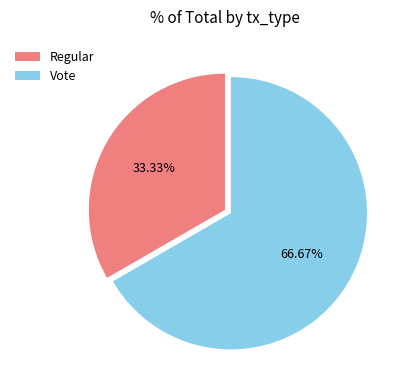

How many segments does this pie chart have?

2